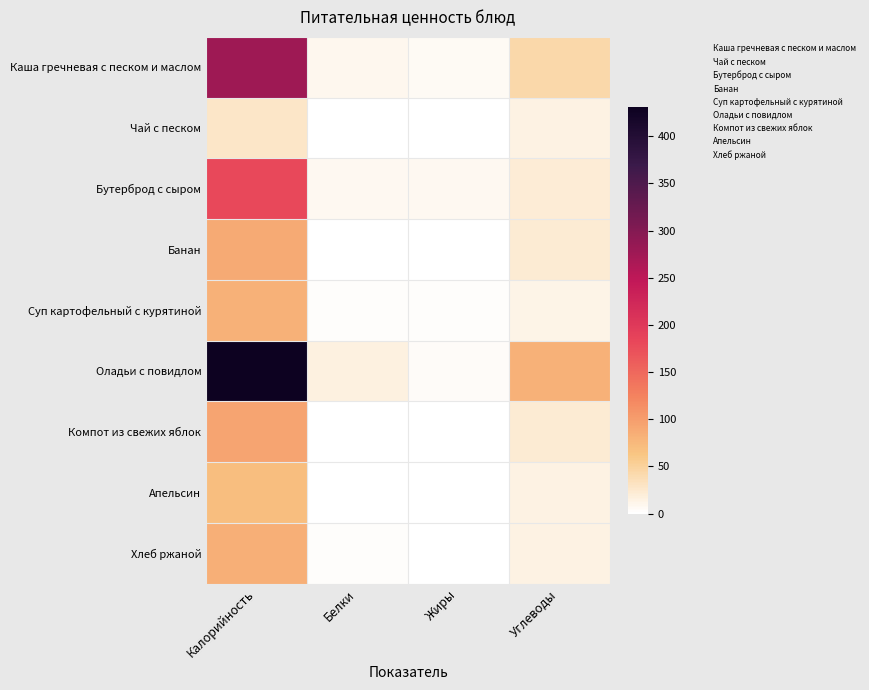

Reading left to right, list all the values displayed in this chart.

Каша гречневая с песком и маслом: Калорийность=276.5	Белки=8.9	Жиры=6.7	Углеводы=43.0
Чай с песком: Калорийность=28.0	Белки=0.2	Жиры=0.0	Углеводы=14.0
Бутерброд с сыром: Калорийность=180.8	Белки=7.6	Жиры=7.1	Углеводы=20.4
Банан: Калорийность=88.8	Белки=1.1	Жиры=0.3	Углеводы=22.8
Суп картофельный с курятиной: Калорийность=81.0	Белки=1.9	Жиры=2.3	Углеводы=13.3
Оладьи с повидлом: Калорийность=431.0	Белки=15.3	Жиры=4.8	Углеводы=81.4
Компот из свежих яблок: Калорийность=93.0	Белки=0.2	Жиры=0.2	Углеводы=22.3
Апельсин: Калорийность=70.0	Белки=0.6	Жиры=0.6	Углеводы=13.8
Хлеб ржаной: Калорийность=84.0	Белки=2.8	Жиры=0.4	Углеводы=14.0